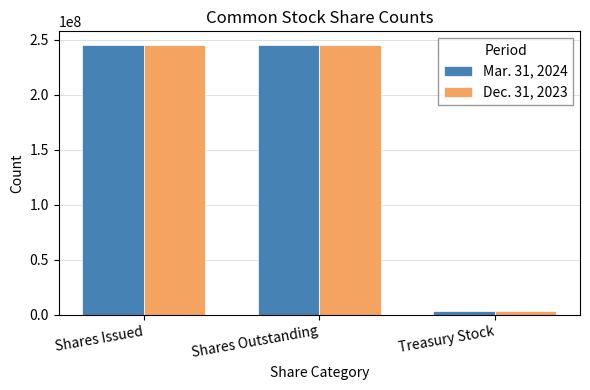

What is the sum of the Mar. 31, 2024 values at Treasury Stock and Shares Issued?

248984369